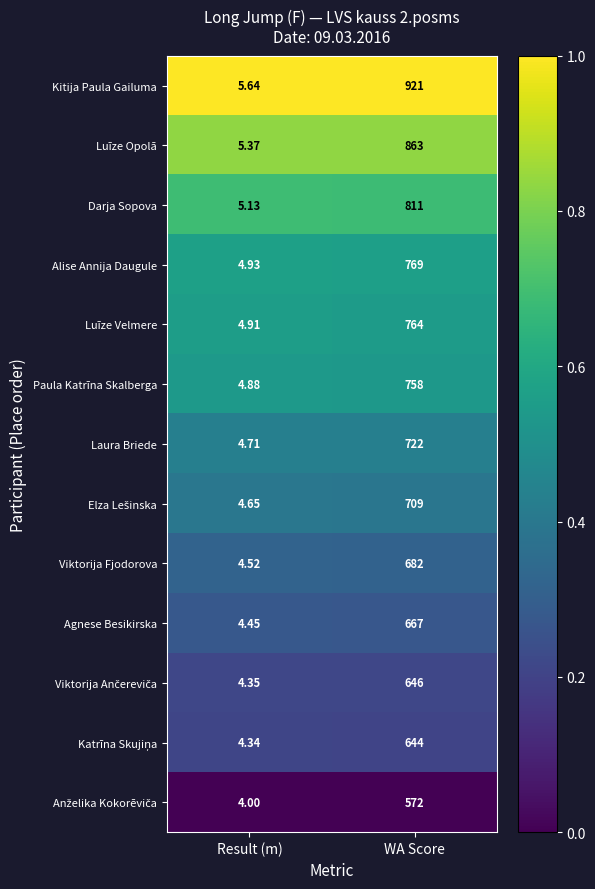

At which category is the sum across all series the highest?

WA Score